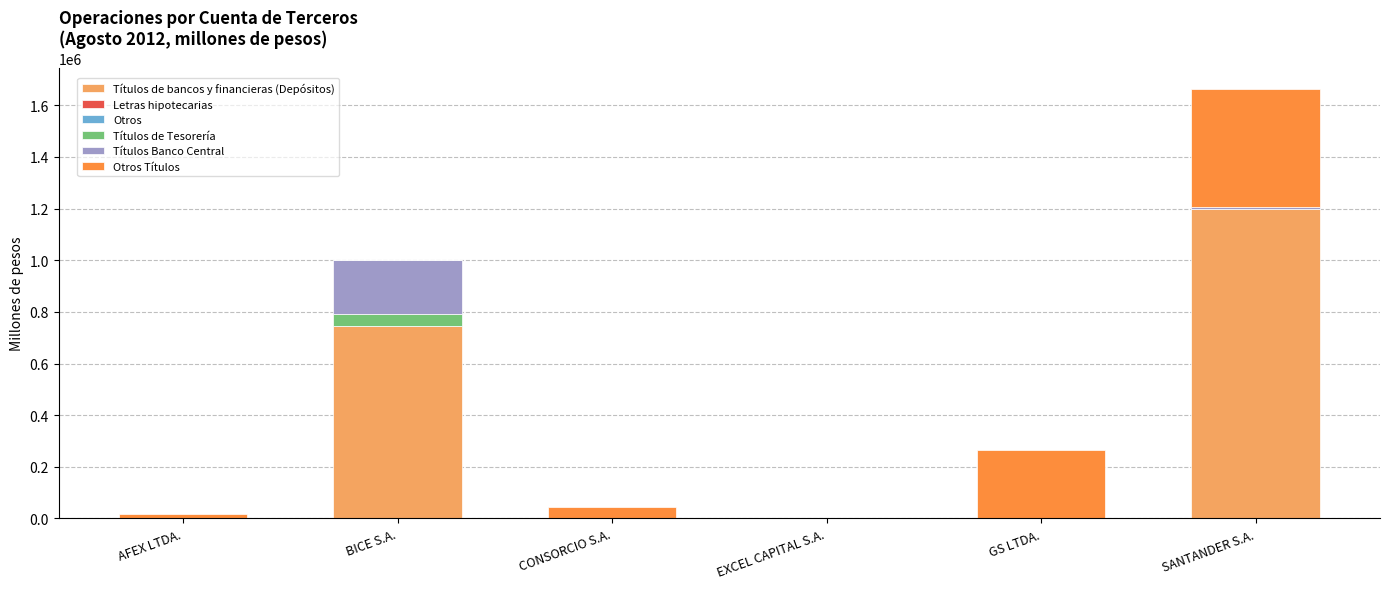

The value of Títulos de bancos y financieras (Depósitos) at AFEX LTDA. is 742201.5. True or false?

False